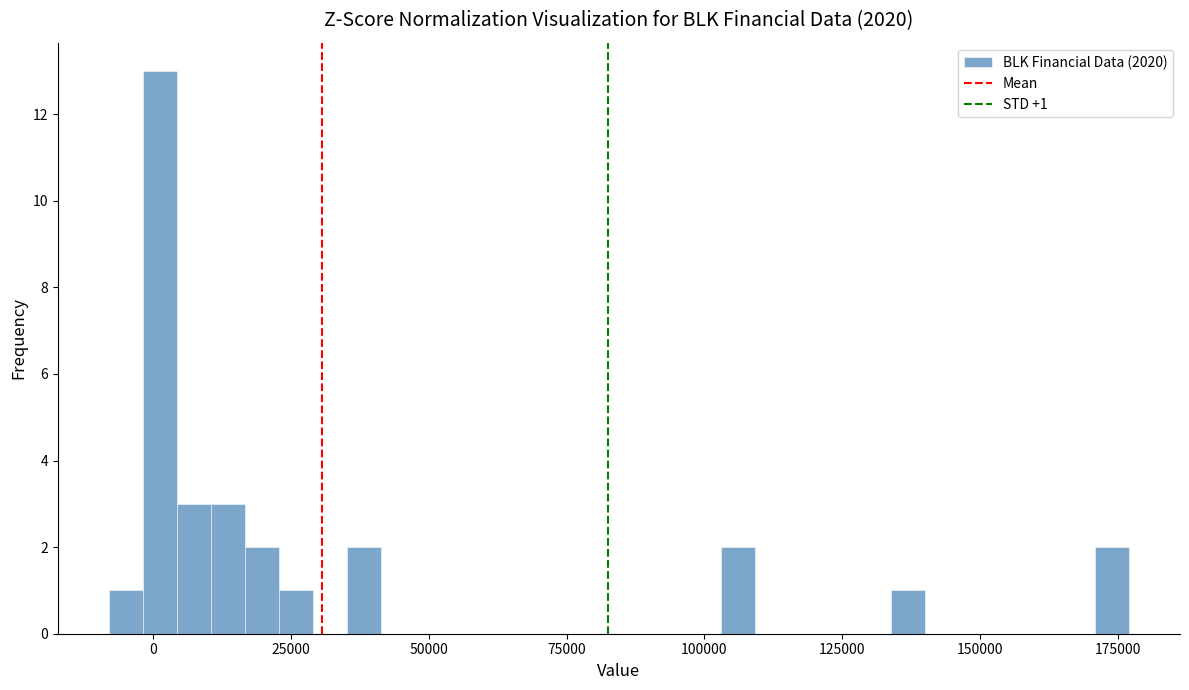

Around what value on the x-axis is the tallest bar? Give the approximate position of its centre, as read against the axis.

0